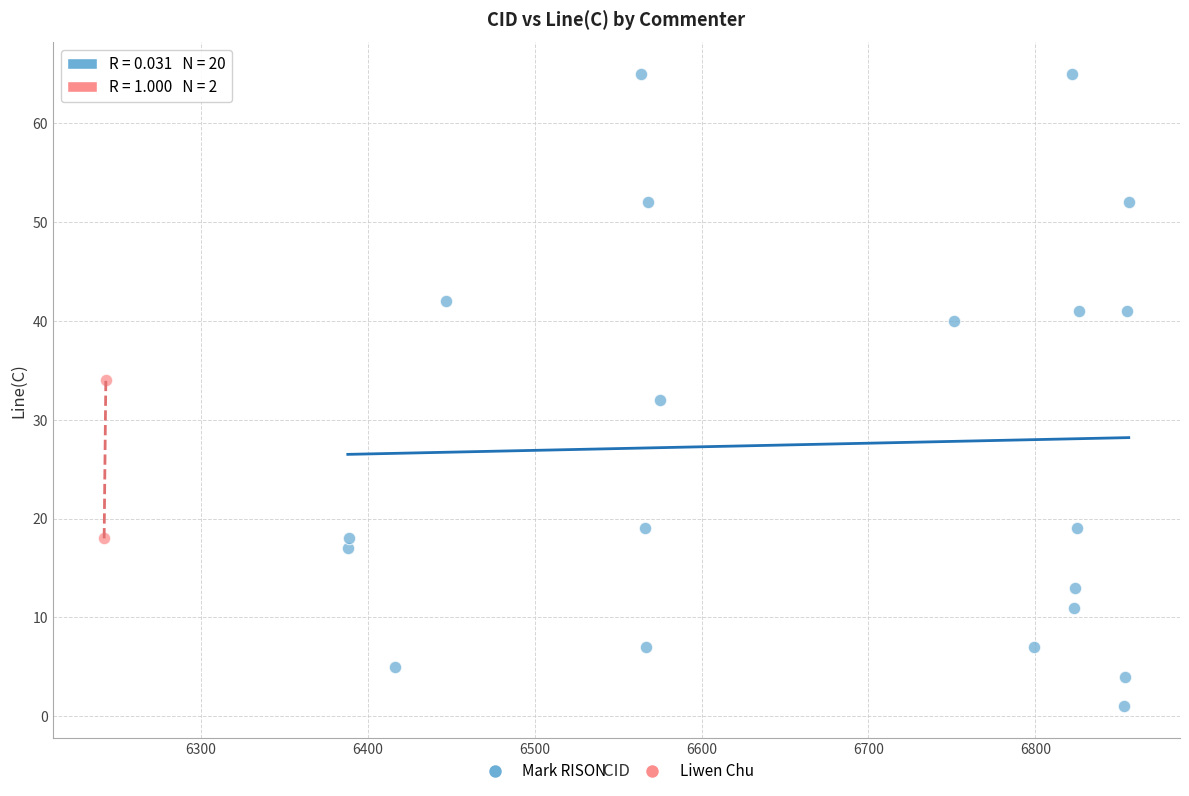

What are all the series names shown in the legend?

Mark RISON, Liwen Chu